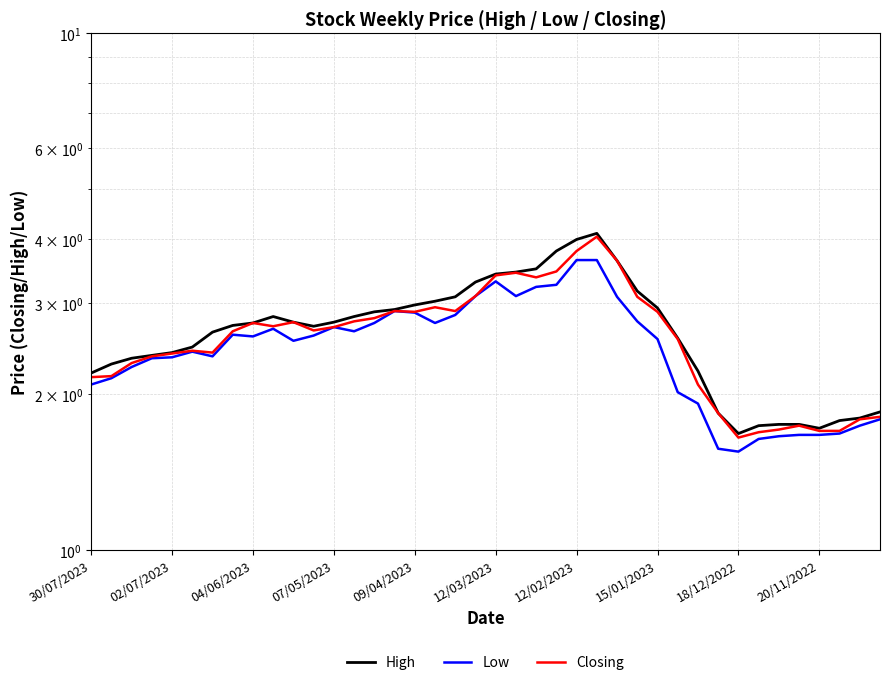

At which label does Low first exceed 2?

30/07/2023